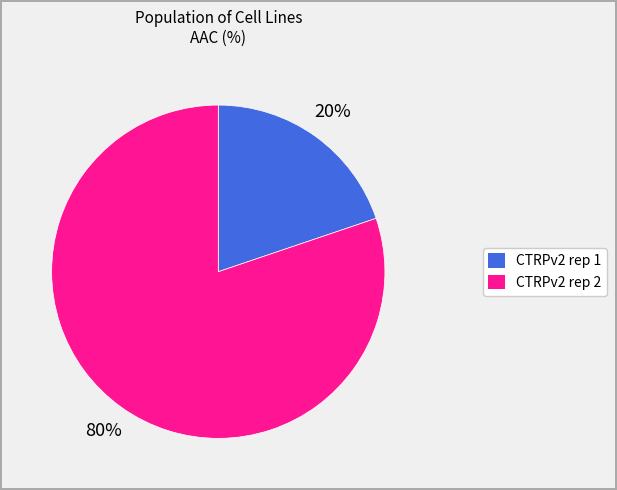

How many slices are in this pie chart?

2